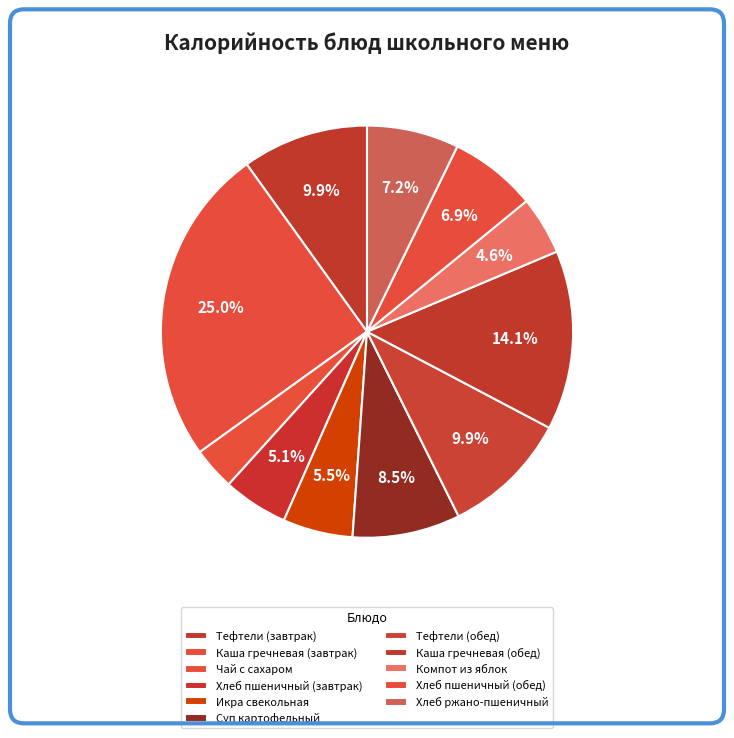

Rank the categories by value from highest to lowest.

Каша гречневая (завтрак), Каша гречневая (обед), Тефтели (обед), Тефтели (завтрак), Суп картофельный, Хлеб ржано-пшеничный, Хлеб пшеничный (обед), Икра свекольная, Хлеб пшеничный (завтрак), Компот из яблок, Чай с сахаром